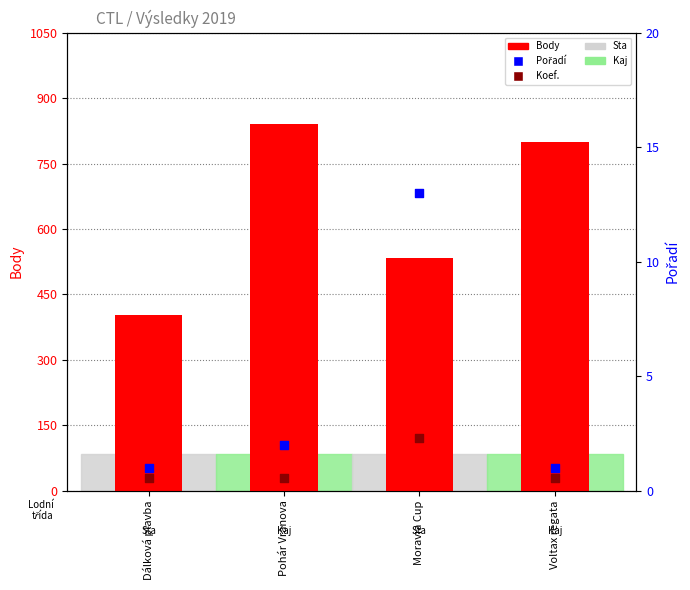

At how many categories does at least one series exceed 477?

3